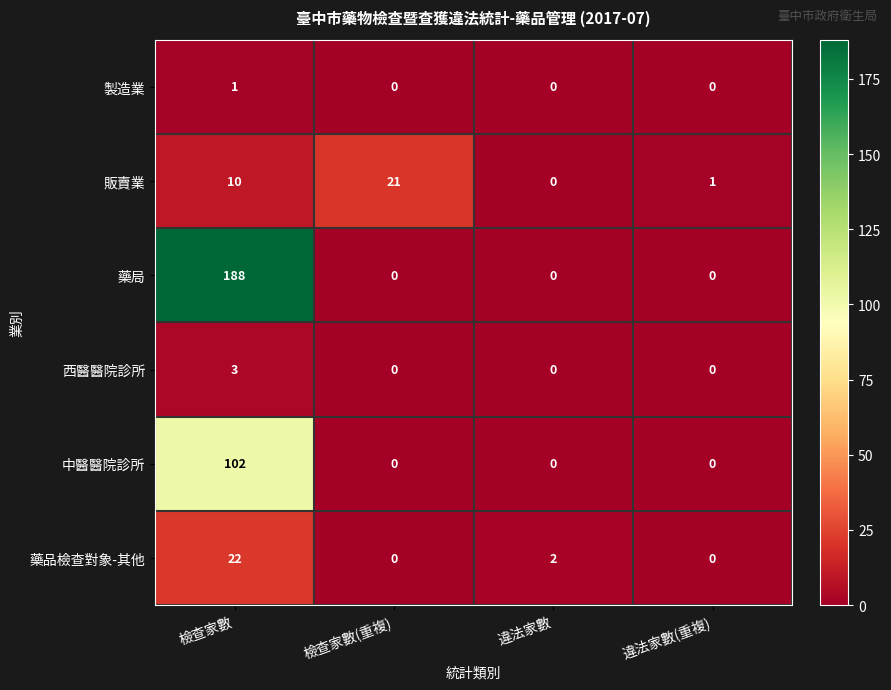

What is the total value across all series at 檢查家數?

326